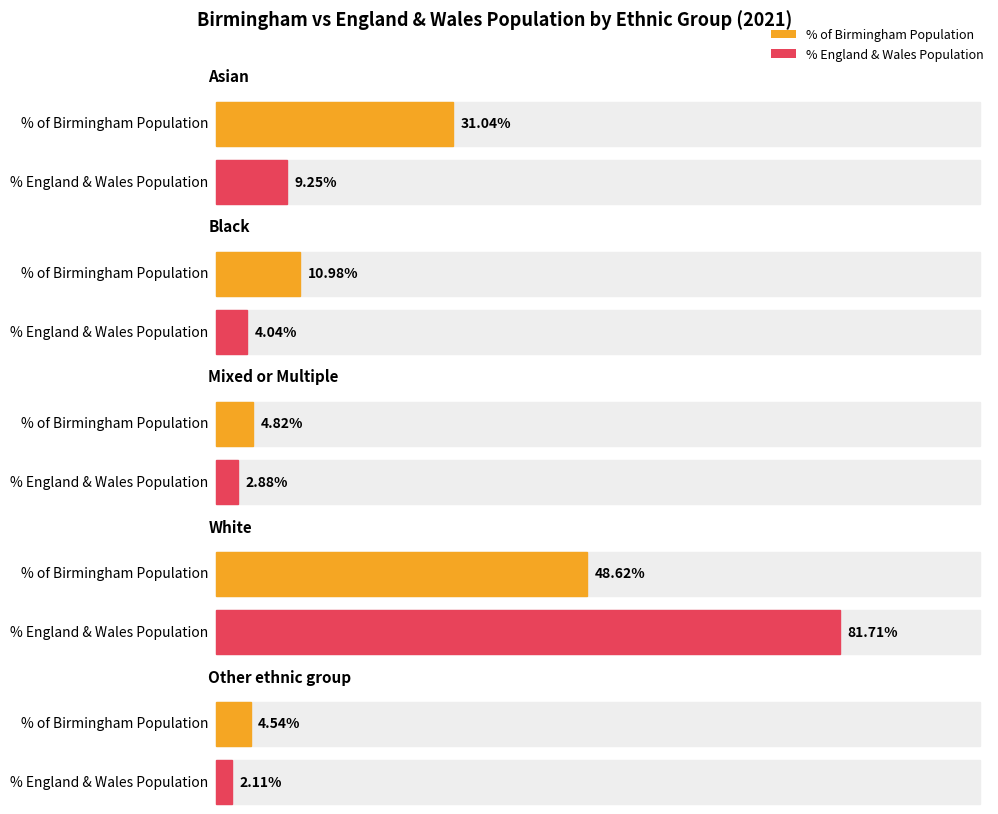

What is the average value of the % of Birmingham Population series?

0.2